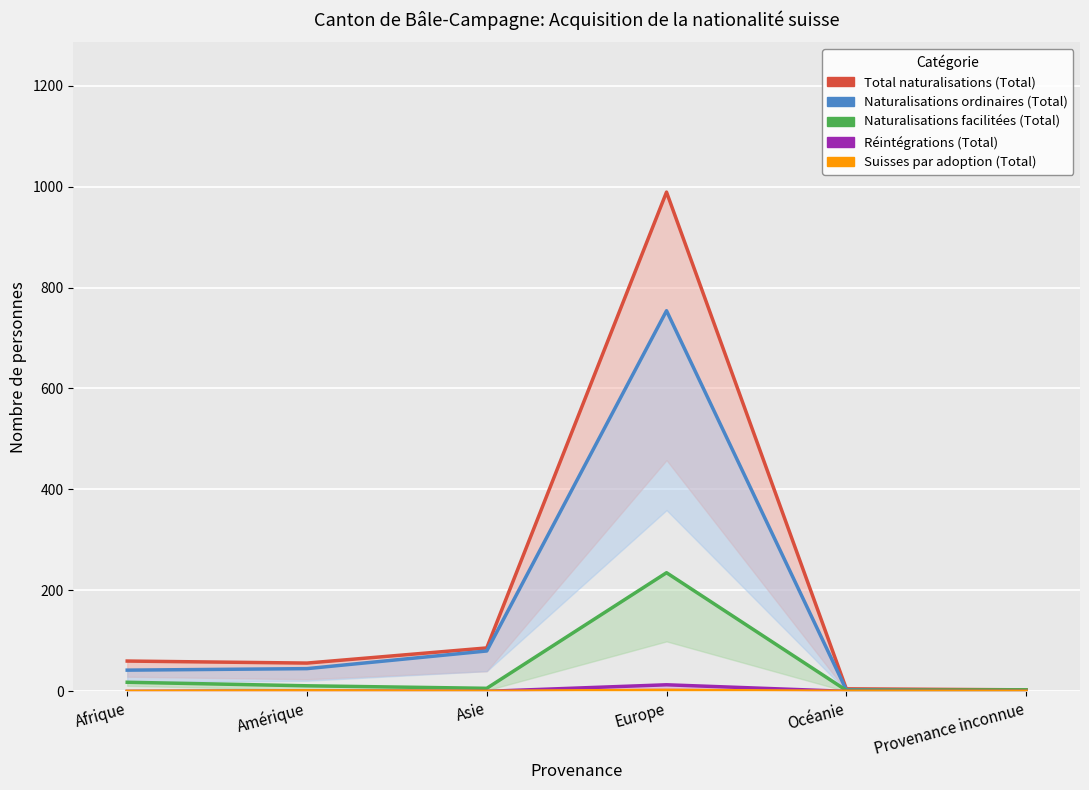

What is the difference between the second highest and second lowest values in the Réintégrations (Total) series?

1